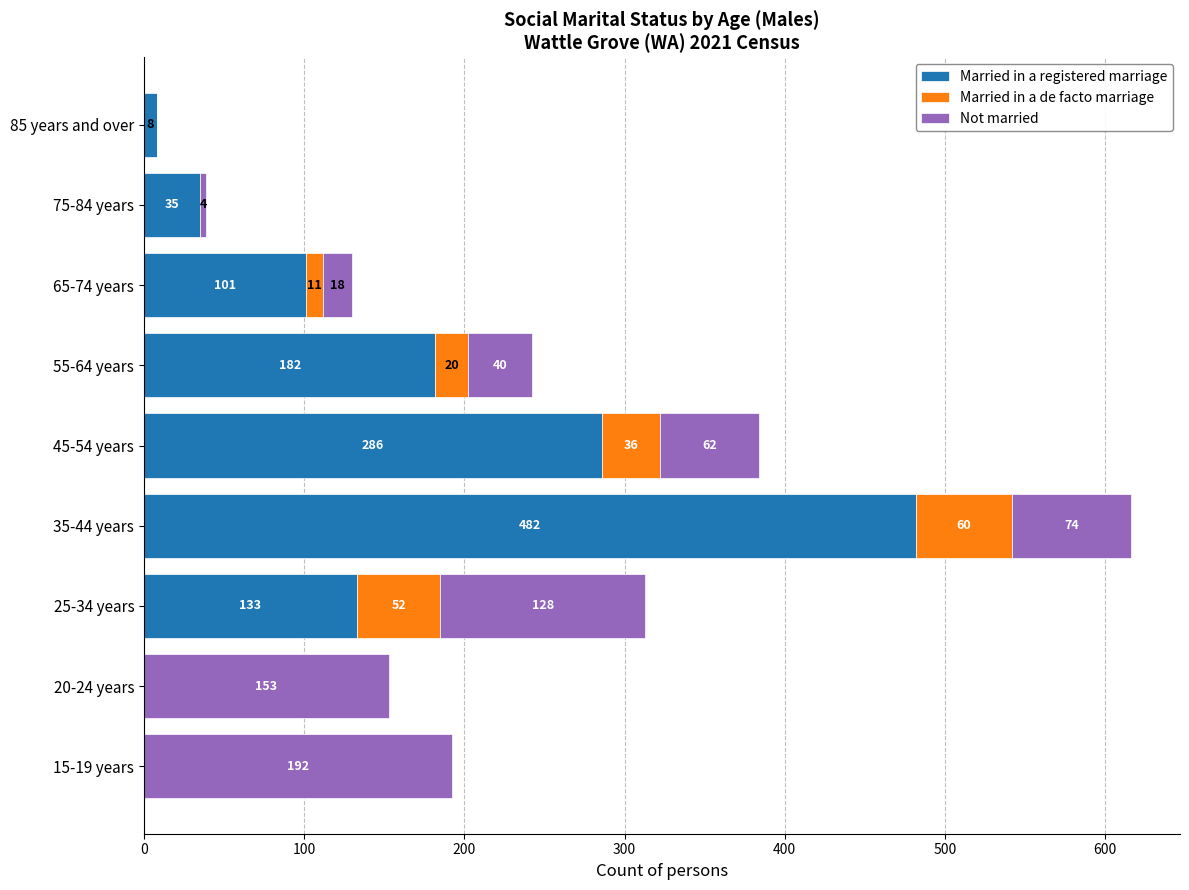

What is the maximum value for Married in a registered marriage?

482